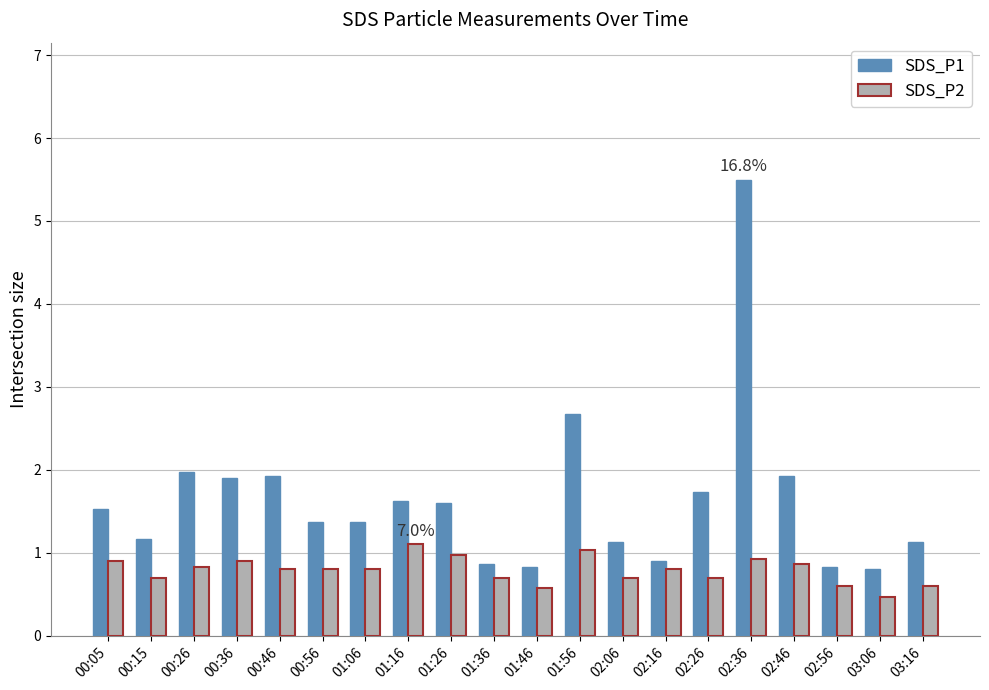

What is the spread (max minus min) of values at 01:46?

0.3